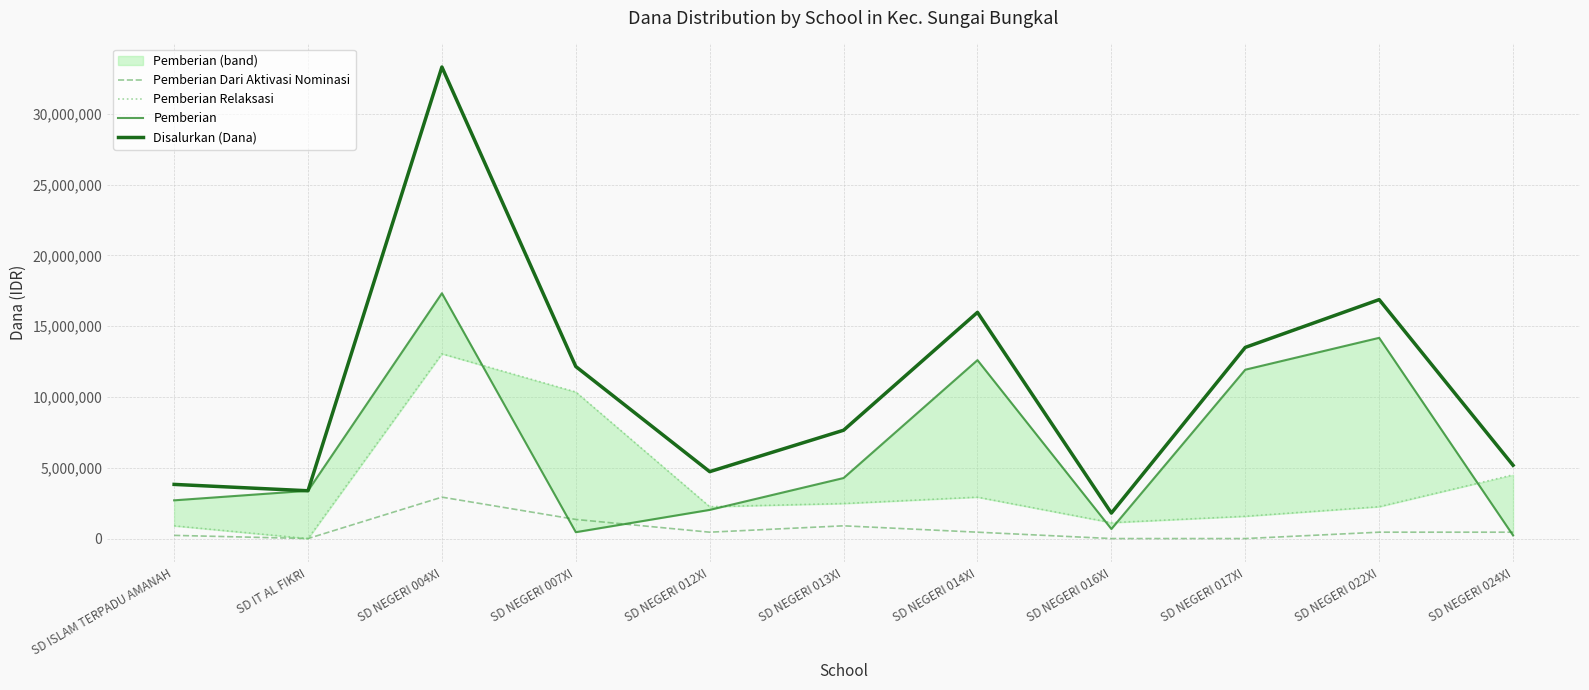

What is the lowest value of the Pemberian series?

225000